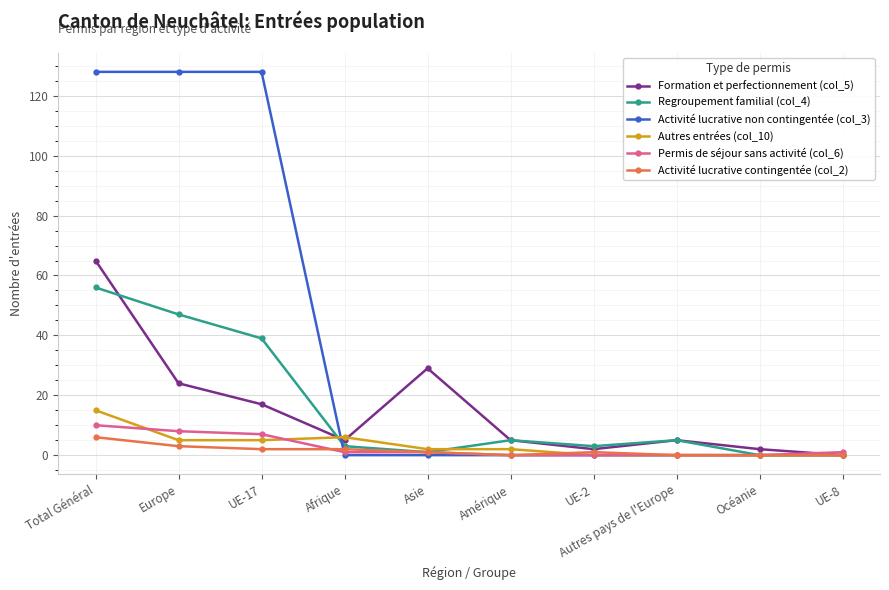

True or false: Activité lucrative non contingentée (col_3) has a value of 128 at Europe.

True